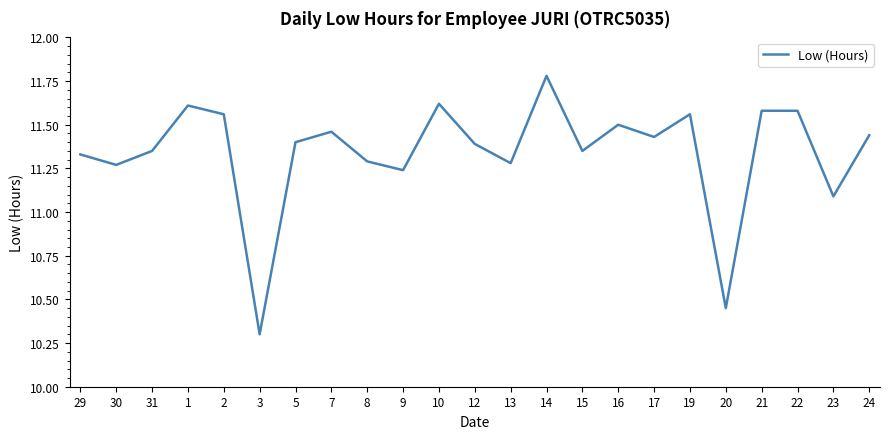

What position from the left is 29?

1